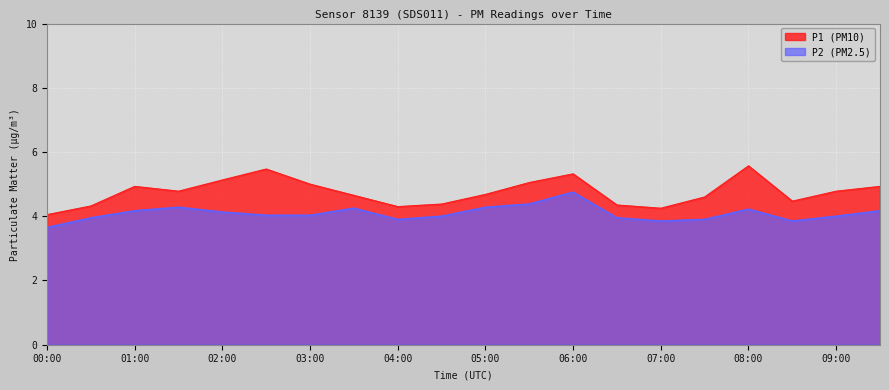

True or false: P1 has a value of 2.0 at 09:30.

False